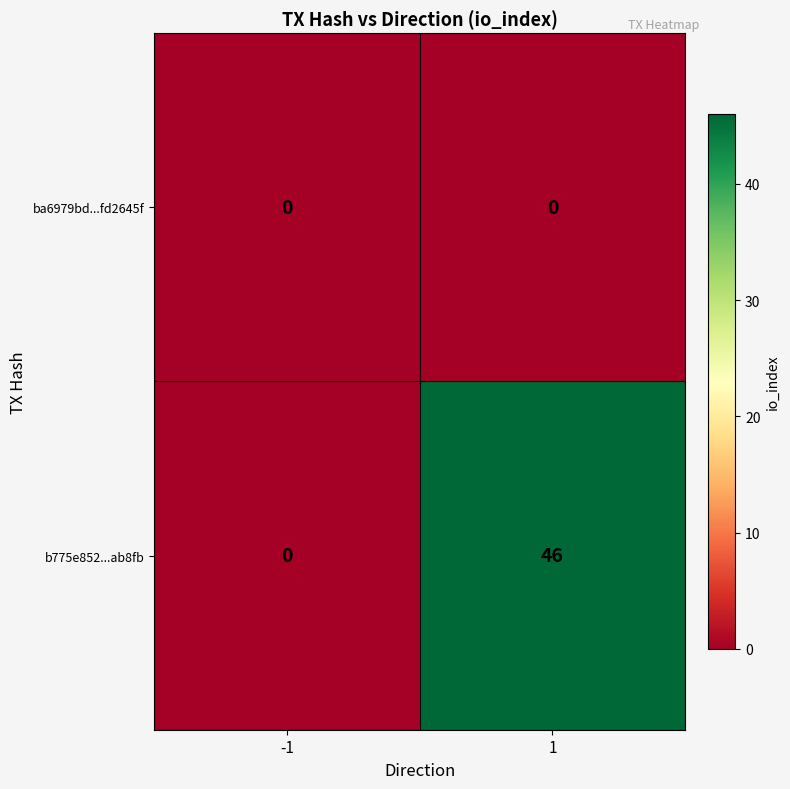

How many distinct data groups are displayed?

2